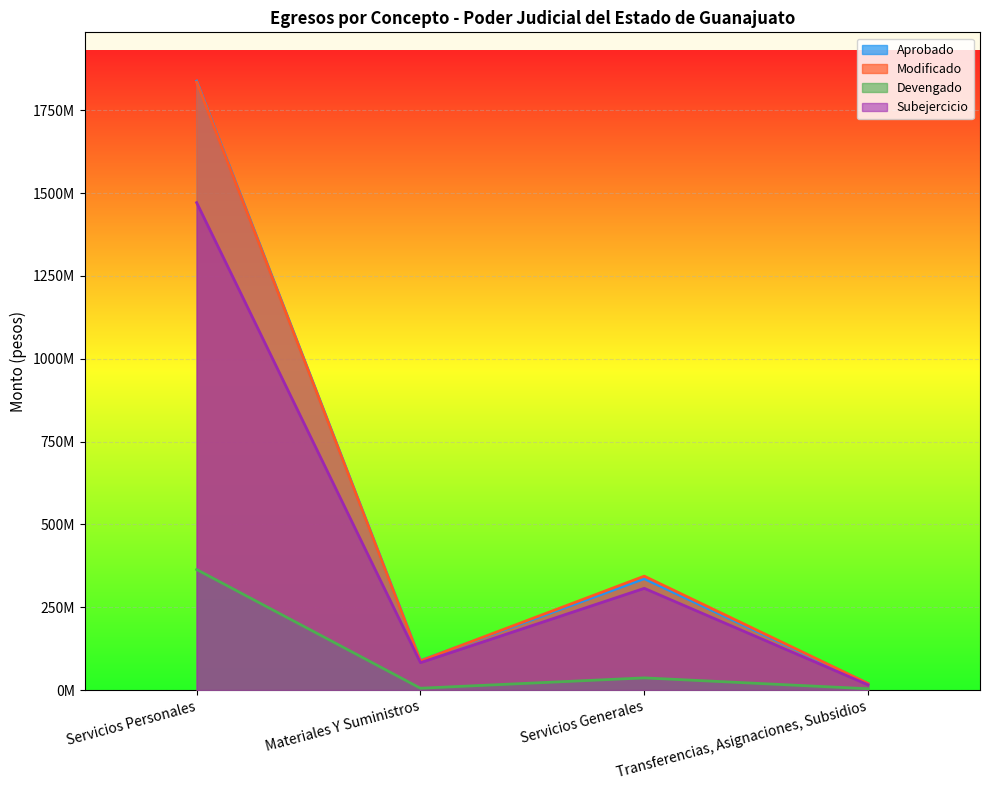

At which label does Devengado reach its minimum?

Transferencias, Asignaciones, Subsidios